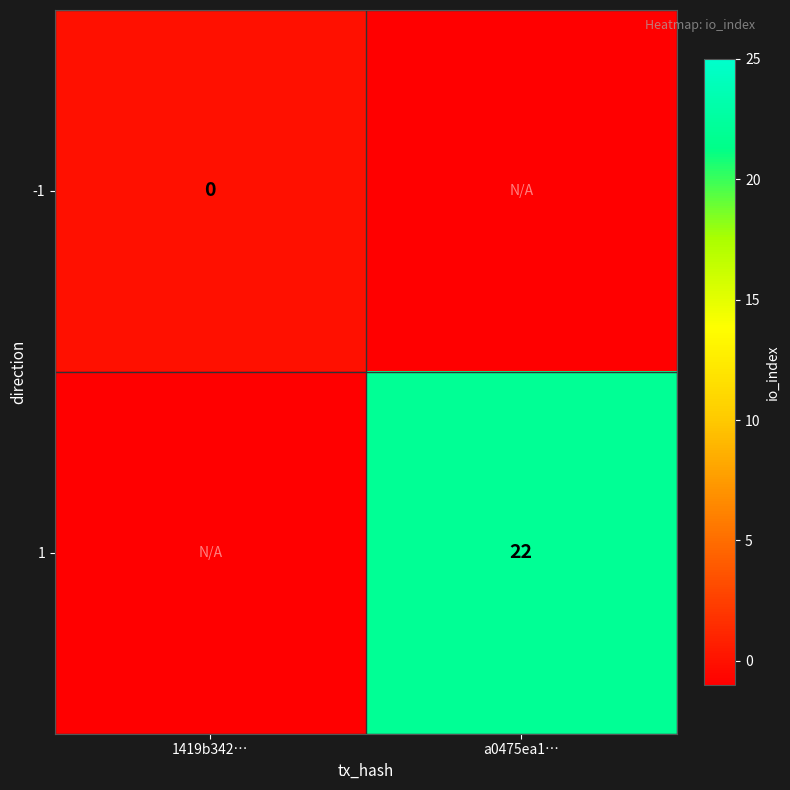

Between 1419b342… and a0475ea1…, which is larger?

1419b342…